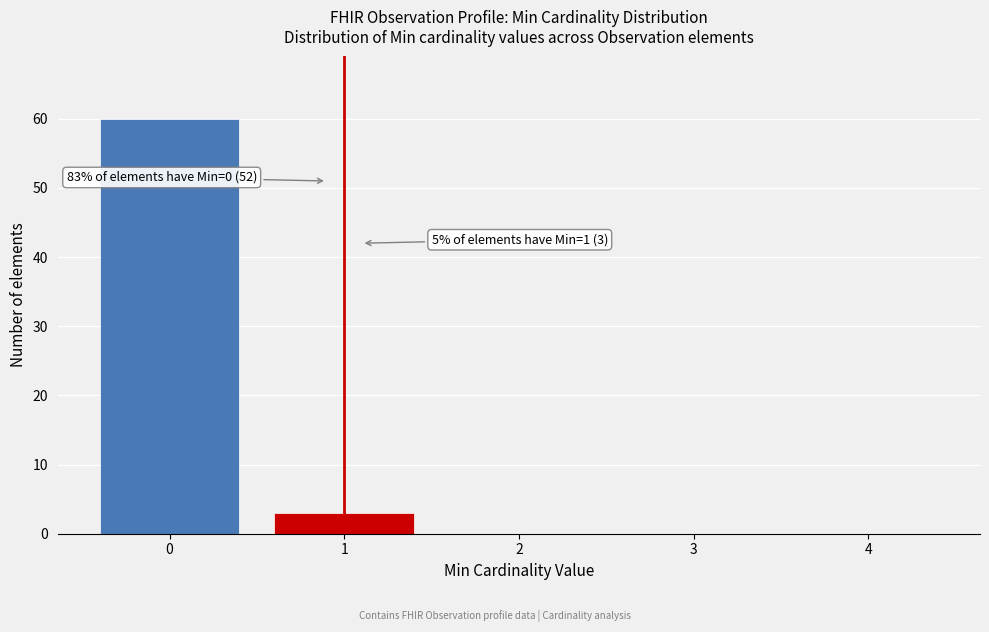

Reading right to left, what are all the values shown in this chart?

4=0	3=0	2=0	1=3	0=60